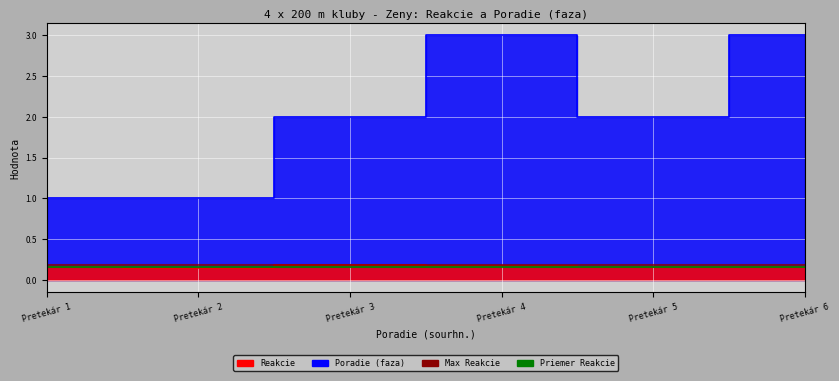

List the labels in order of Reakcie value, smallest first.

Pretekár 2, Pretekár 1, Pretekár 5, Pretekár 6, Pretekár 4, Pretekár 3